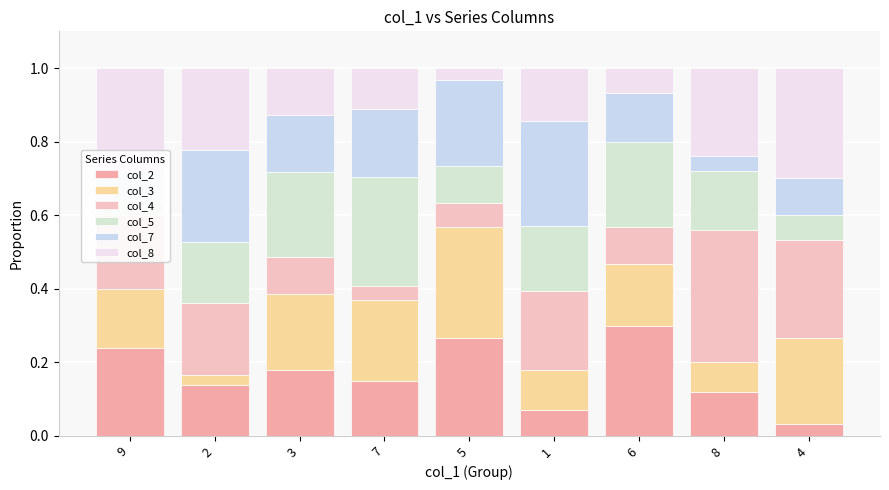

At which category does the chart reach its peak across all series?

8